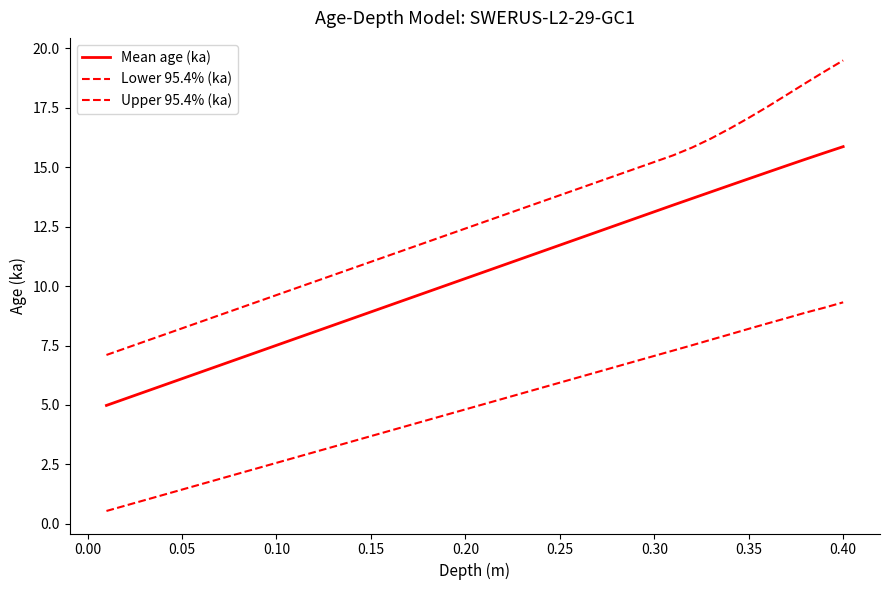

How many lines are shown in the chart?

3